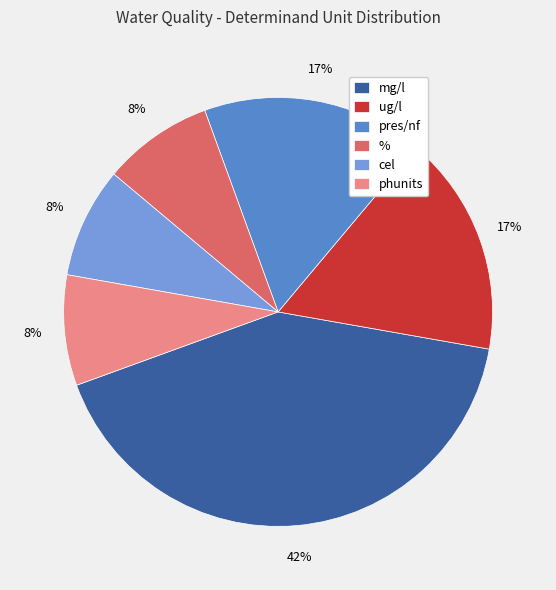

Is mg/l the majority of the pie?

No